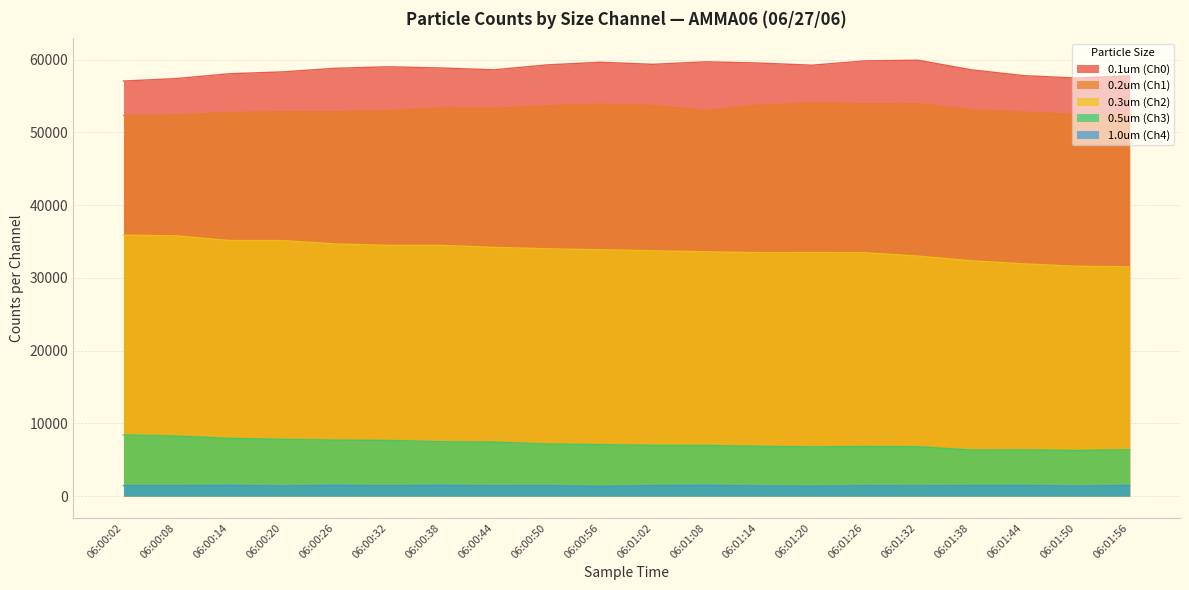

What position from the right is 06:00:20?

17